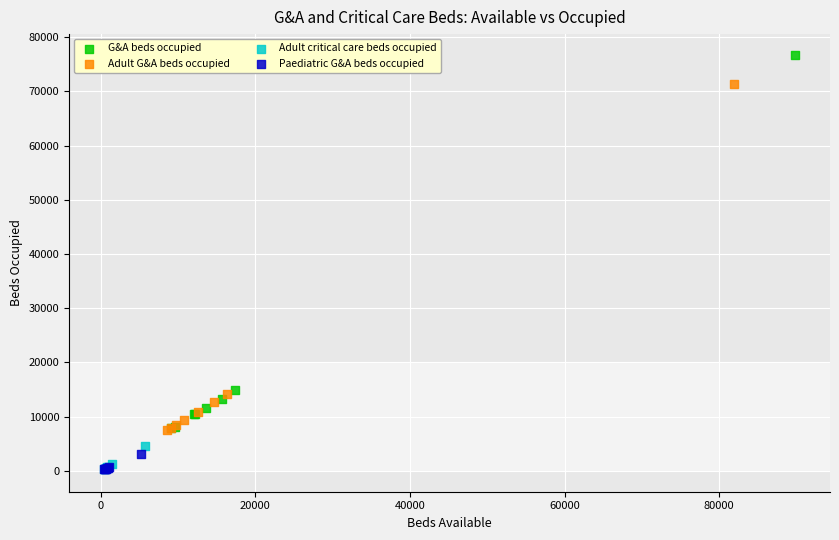

Which series has the largest Y range (max minus min)?

G&A beds occupied